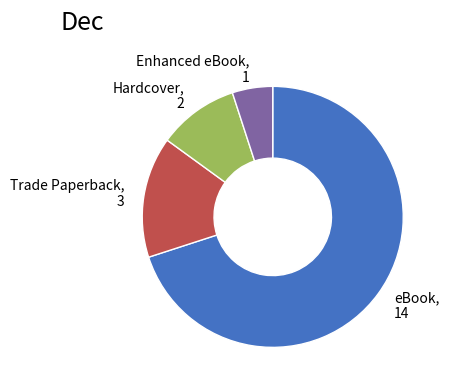

Between Trade Paperback and Enhanced eBook, which is larger?

Trade Paperback